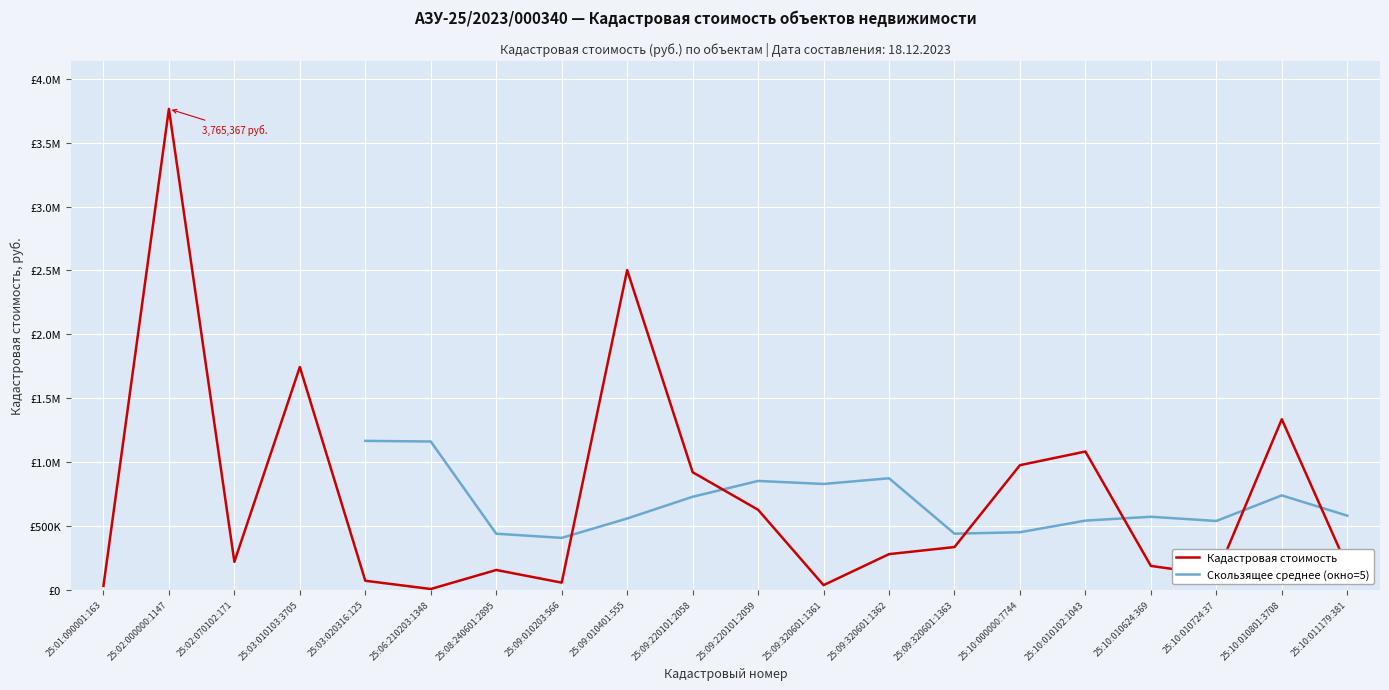

Count the number of values greater than 277723.

10